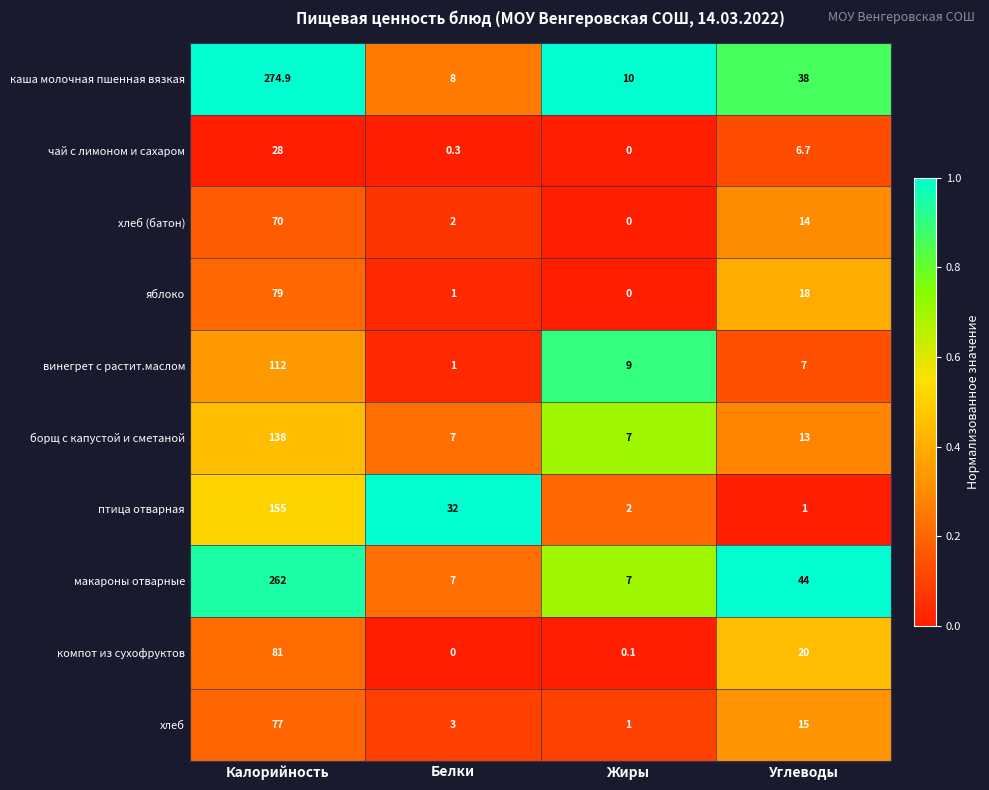

At how many categories does at least one series exceed 0?

4